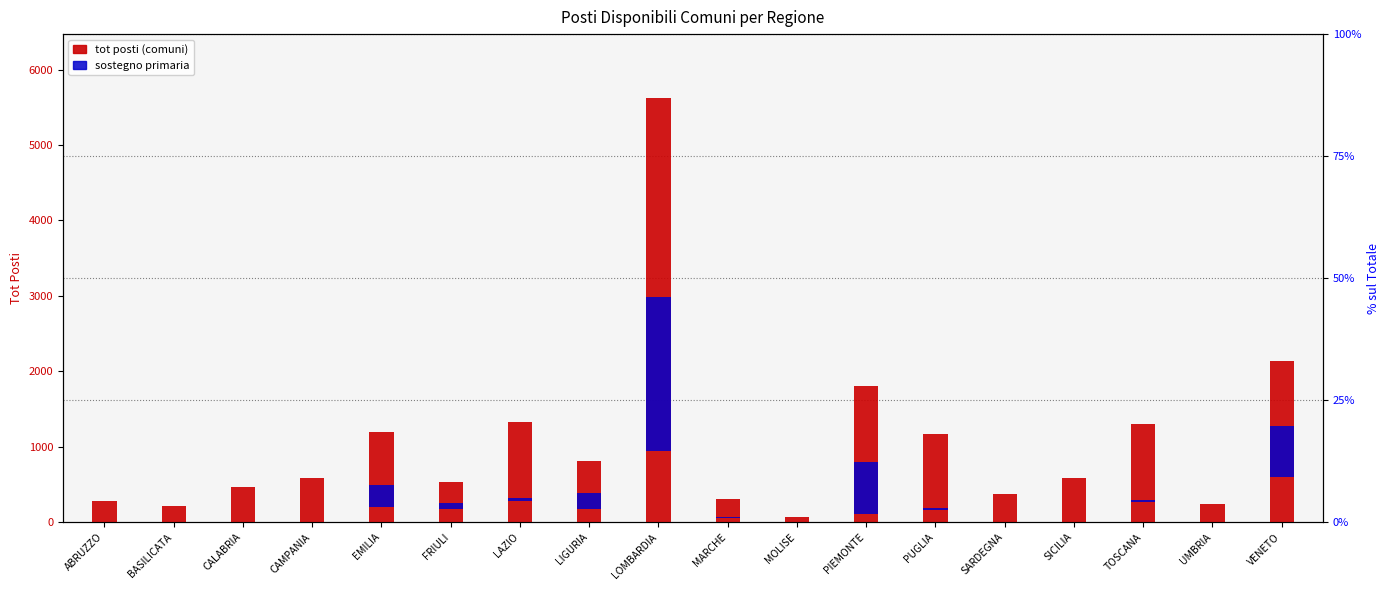

Which label corresponds to the largest value in the chart?

LOMBARDIA